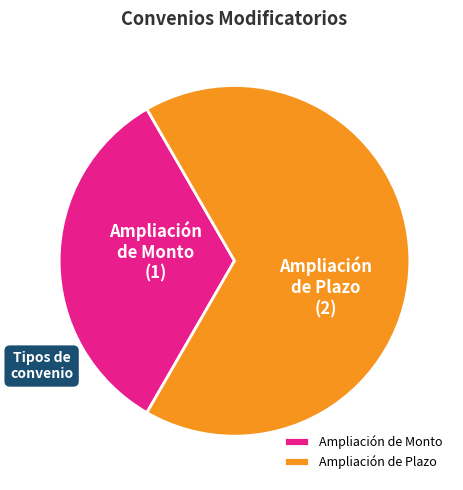

Is Ampliación de Plazo the majority of the pie?

Yes